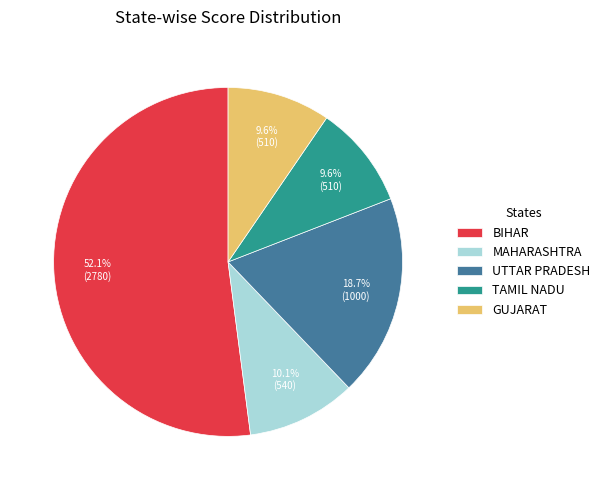

Which slice represents more than half of the pie?

BIHAR